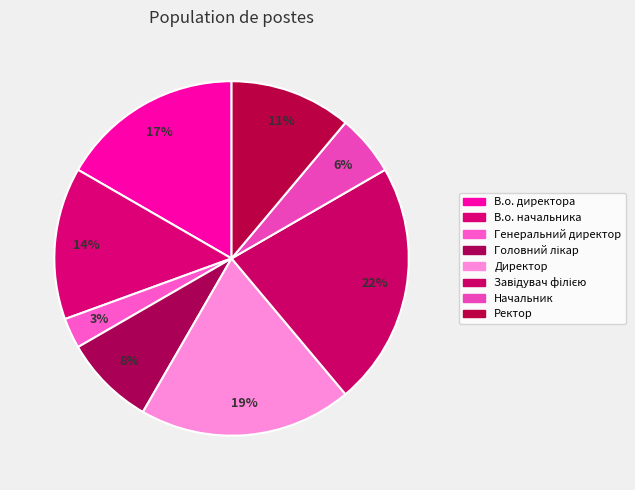

Between Начальник and Директор, which is larger?

Директор